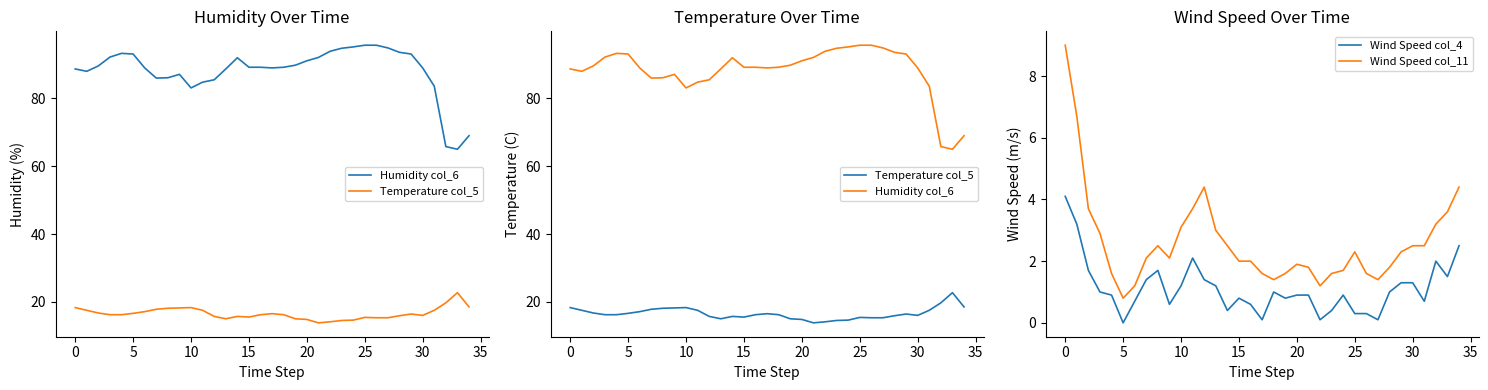

True or false: Wind Speed col_4 has more than 2 interior local peaks.

True